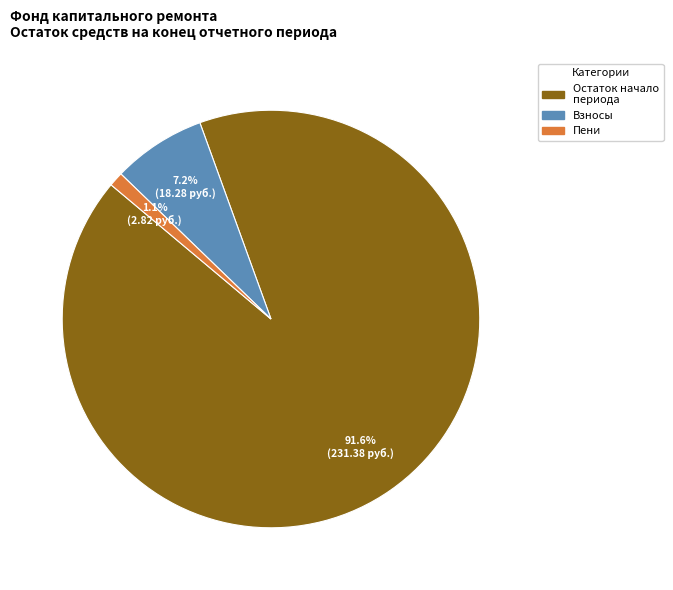

Is there any slice that represents more than half of the pie?

Yes